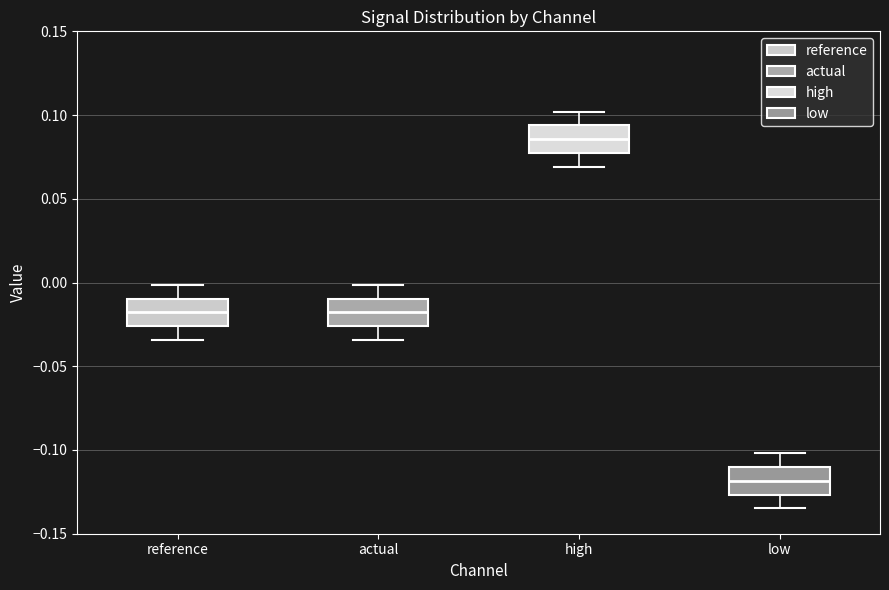

Reading left to right, transcribe this box plot: for each box, give where its median line is, the range the box spans, and where its two whiskers end, as read against the y-axis. The values are not printed on the chart, so give them approximately, as read against the axis.

reference: median -0.020, box -0.025 to -0.010, whiskers -0.035 to 0.000
actual: median -0.020, box -0.025 to -0.010, whiskers -0.035 to 0.000
high: median 0.085, box 0.075 to 0.095, whiskers 0.070 to 0.100
low: median -0.120, box -0.125 to -0.110, whiskers -0.135 to -0.100